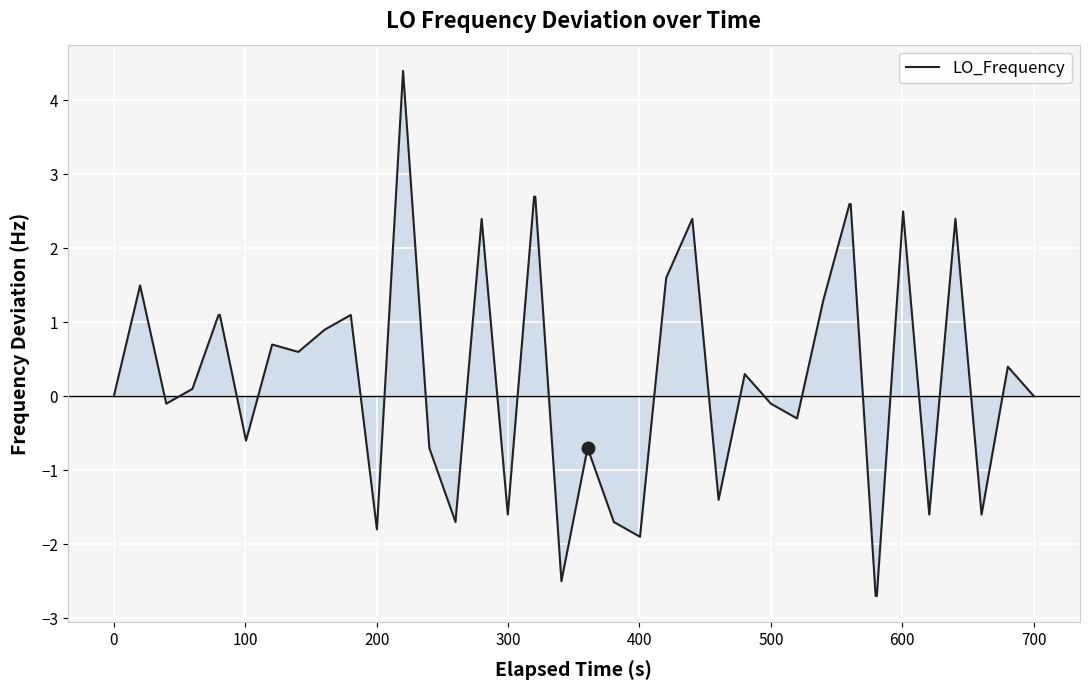

What is the greatest value displayed?

4.4